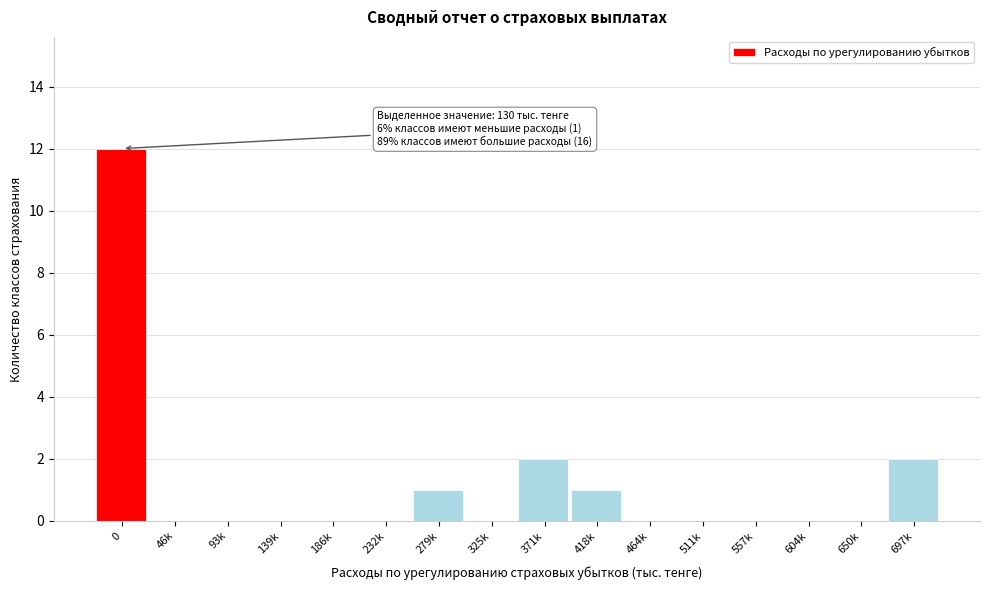

Reading right to left, transcribe all the data shown in this chart.

697k=2	650k=0	604k=0	557k=0	511k=0	464k=0	418k=1	371k=2	325k=0	279k=1	232k=0	186k=0	139k=0	93k=0	46k=0	0=12